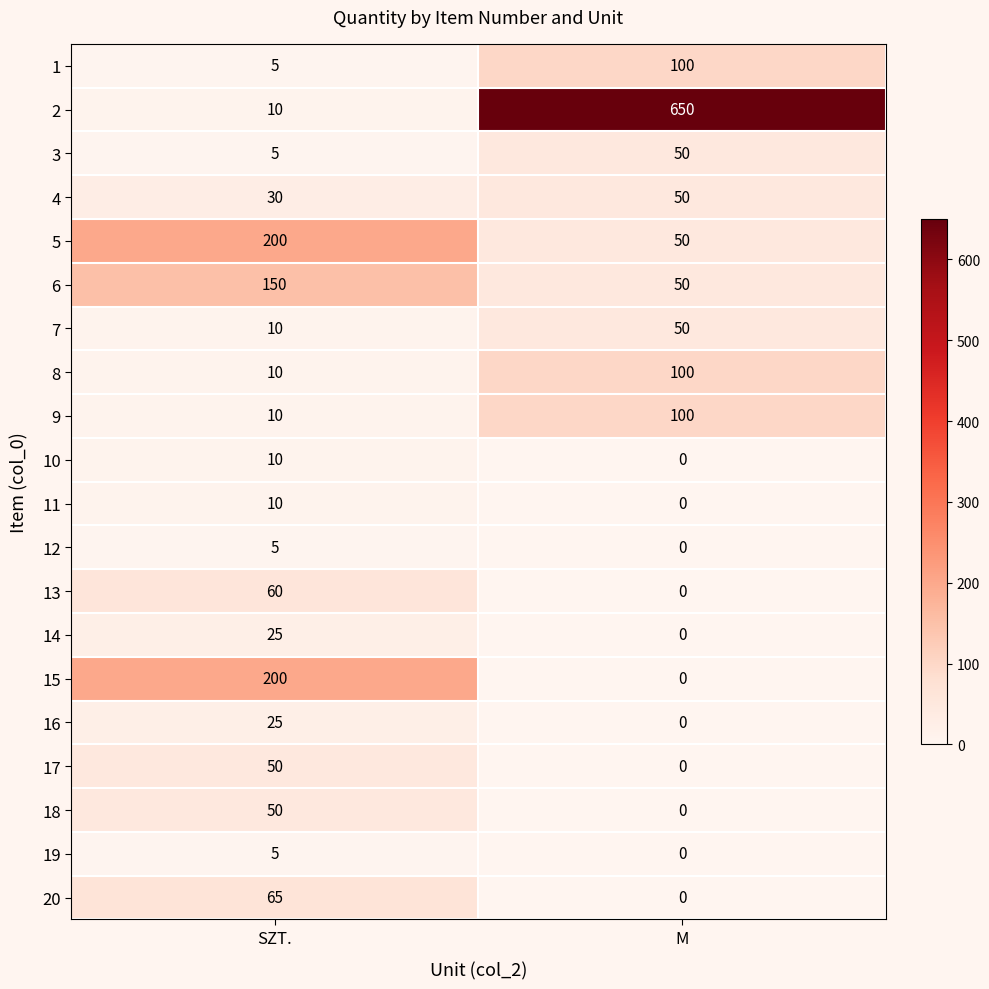

Which label corresponds to the largest value in the chart?

M